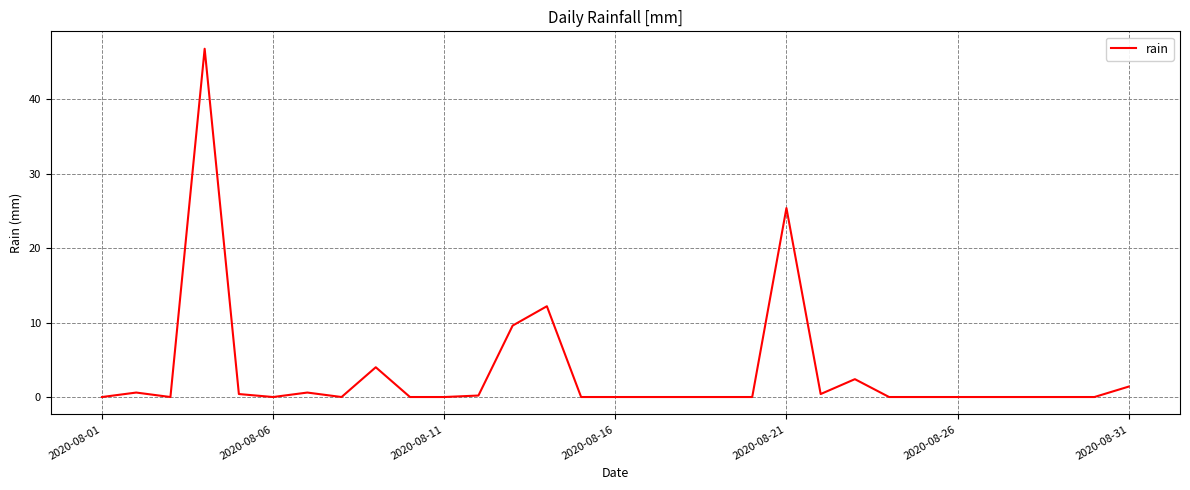

What is the greatest value displayed?

46.8